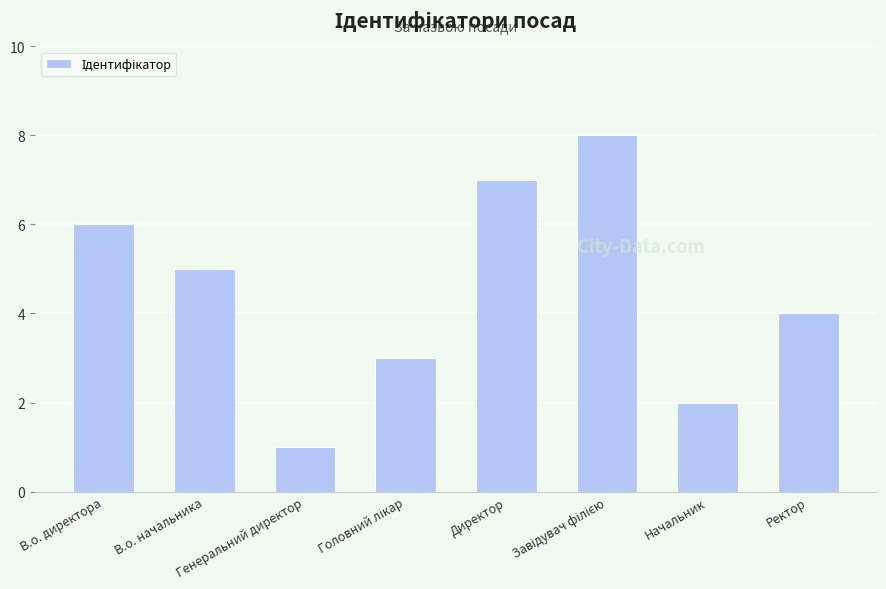

What is the maximum value shown in the chart?

8